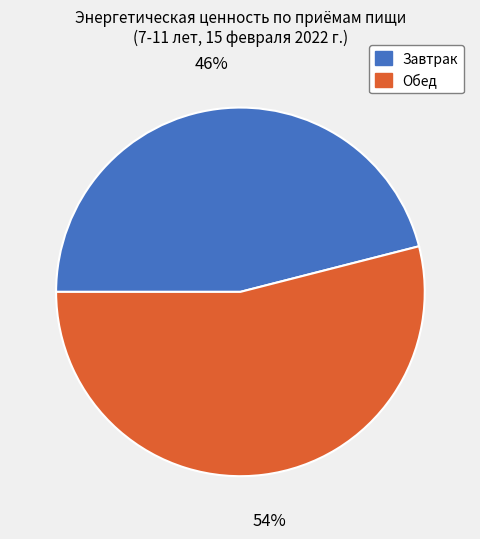

Is there a majority slice in this chart?

Yes